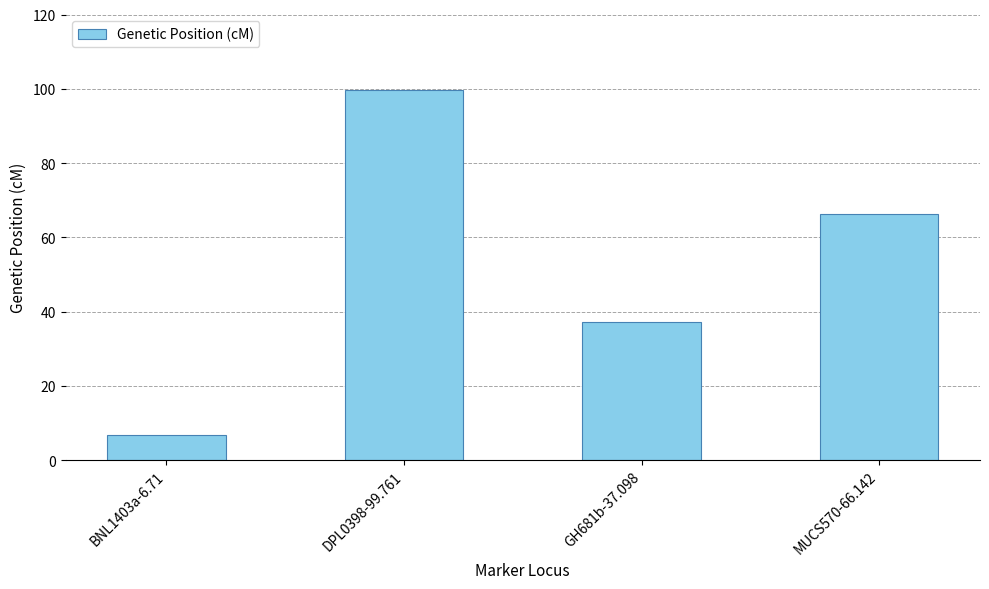

What is the difference between the maximum and minimum values?

93.1